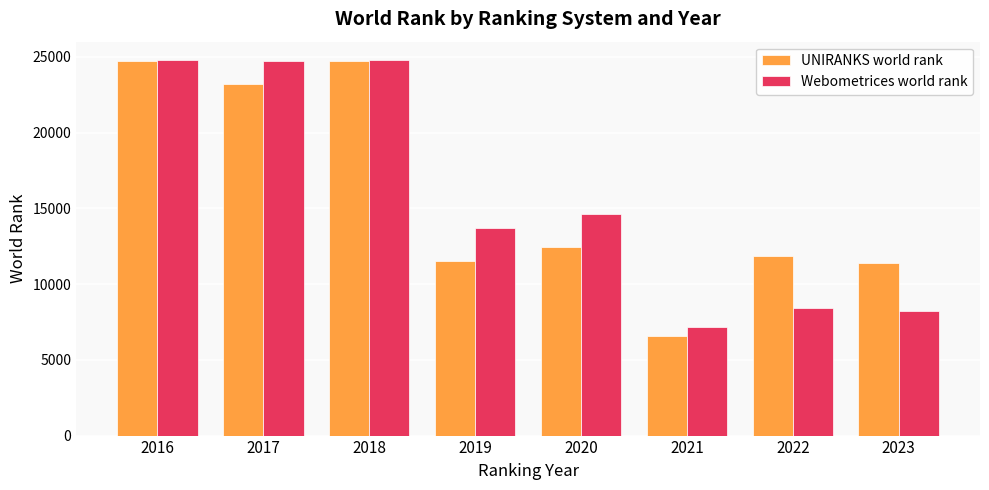

What is the lowest value of the UNIRANKS world rank series?

6596